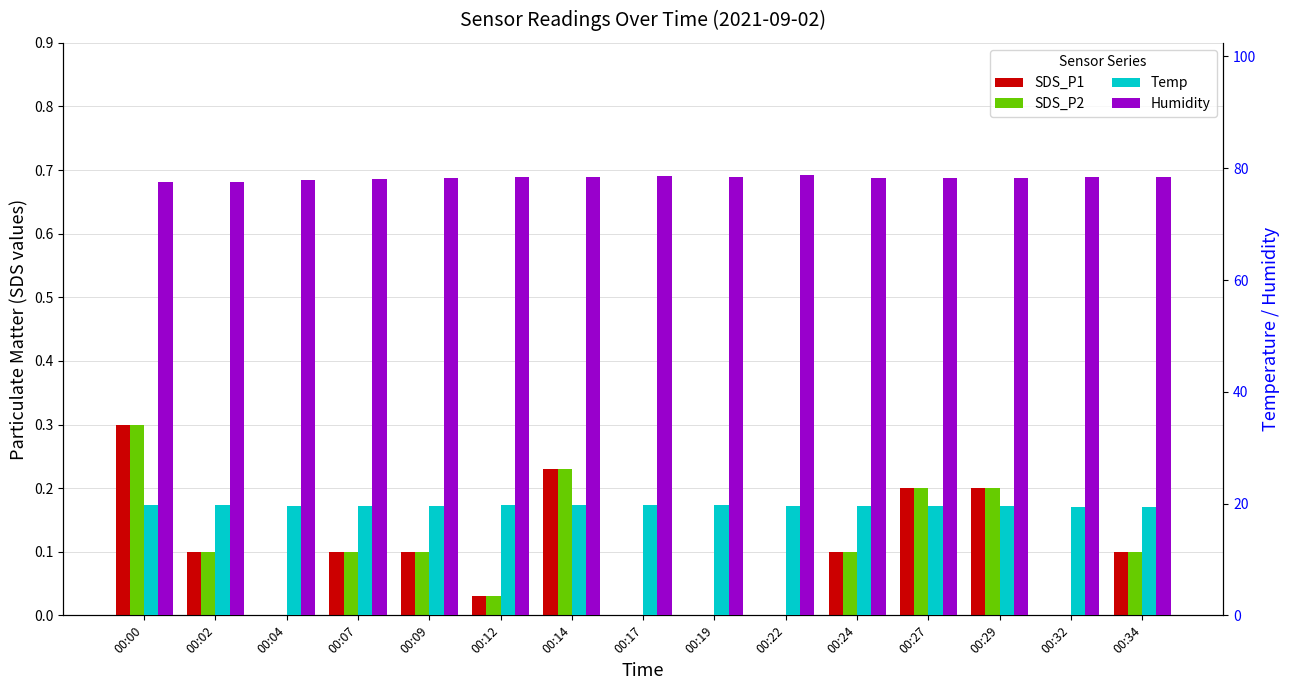

Reading left to right, extract all data points from this chart.

SDS_P1: 0.3	0.1	0.0	0.1	0.1	0.0	0.2	0.0	0.0	0.0	0.1	0.2	0.2	0.0	0.1
SDS_P2: 0.3	0.1	0.0	0.1	0.1	0.0	0.2	0.0	0.0	0.0	0.1	0.2	0.2	0.0	0.1
Temp: 19.7	19.7	19.6	19.6	19.6	19.7	19.7	19.7	19.7	19.6	19.6	19.5	19.5	19.4	19.4
Humidity: 77.5	77.6	77.9	78.1	78.3	78.5	78.5	78.6	78.4	78.8	78.2	78.2	78.3	78.5	78.5